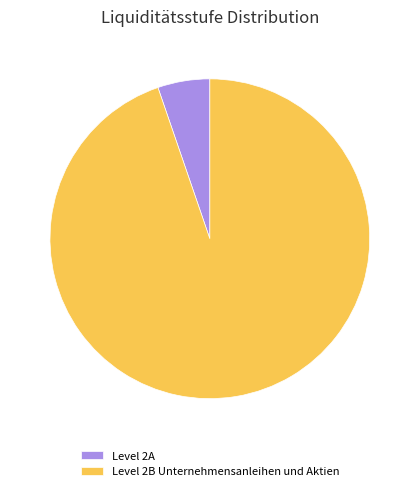

Is Level 2B Unternehmensanleihen und Aktien the majority of the pie?

Yes